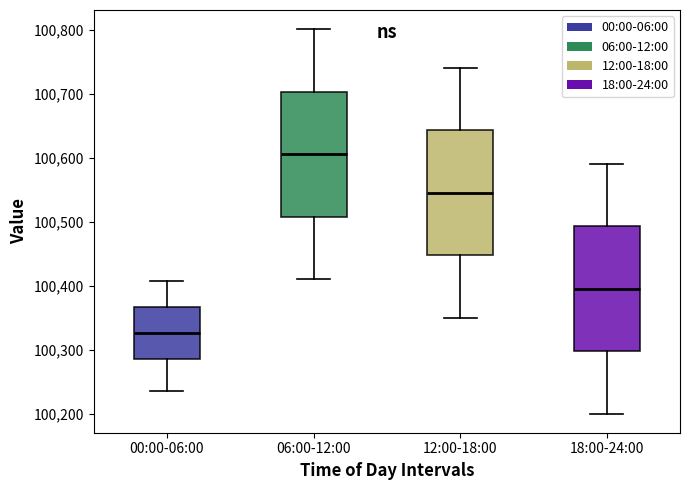

Where does the median line of the box for 06:00-12:00 sit on the y-axis? The values are not printed on the chart, so give them approximately, as read against the axis.

100610